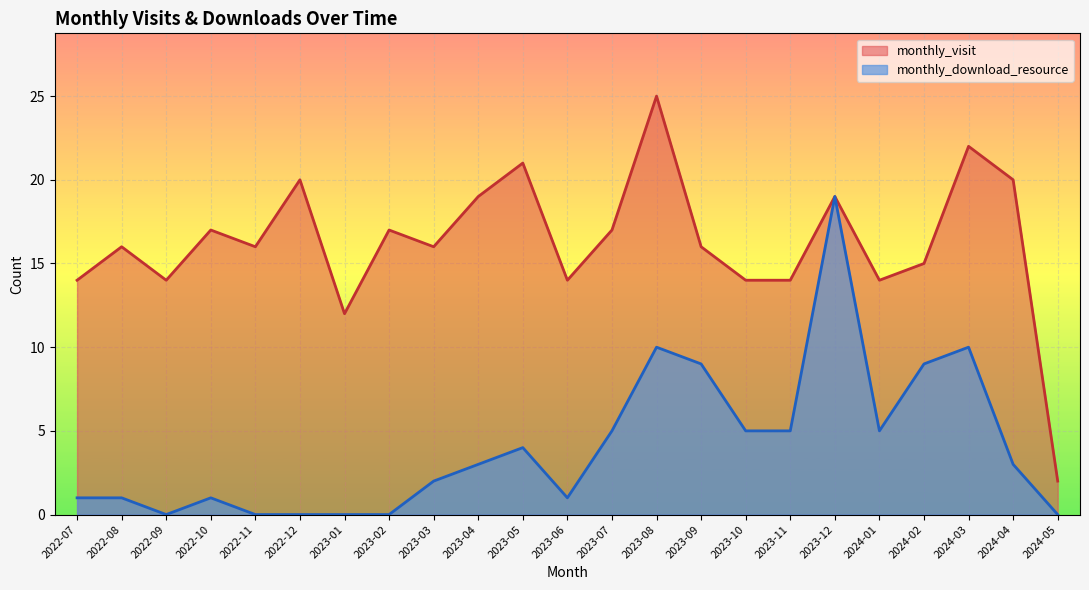

What position from the right is 2023-10?

8